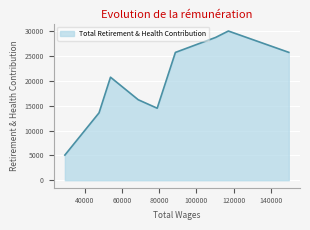

What is the difference between the maximum and minimum values?

24941